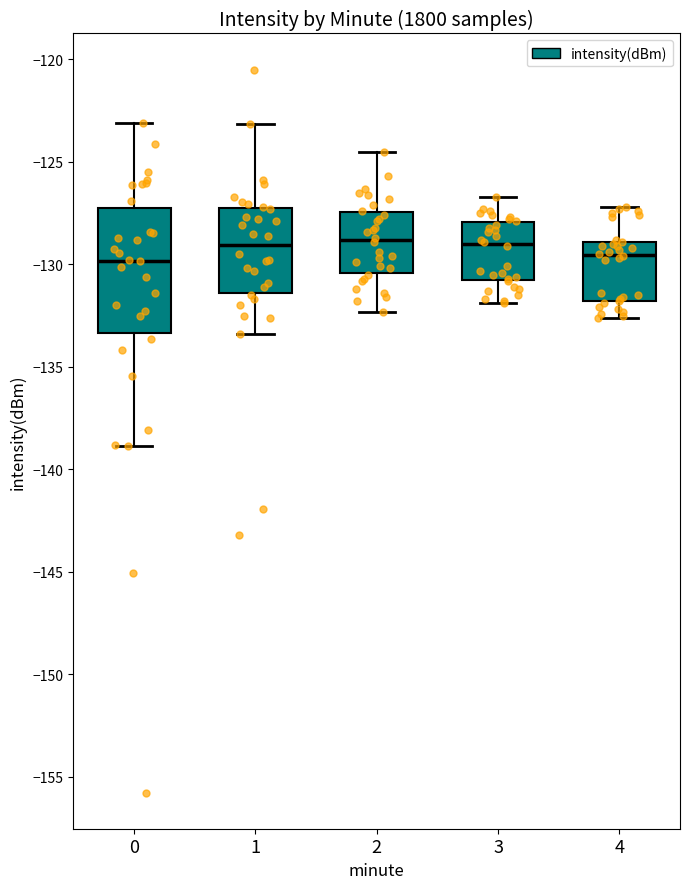

Reading left to right, read every box against the y-axis: the position of its median line, the range the box covers, and the ends of its whiskers. The values are not printed on the chart, so give them approximately, as read against the axis.

0: median -130.0, box -133.5 to -127.5, whiskers -139.0 to -123.0
1: median -129.0, box -131.5 to -127.0, whiskers -133.5 to -123.0
2: median -129.0, box -130.5 to -127.5, whiskers -132.5 to -124.5
3: median -129.0, box -131.0 to -128.0, whiskers -132.0 to -126.5
4: median -129.5, box -132.0 to -129.0, whiskers -132.5 to -127.0